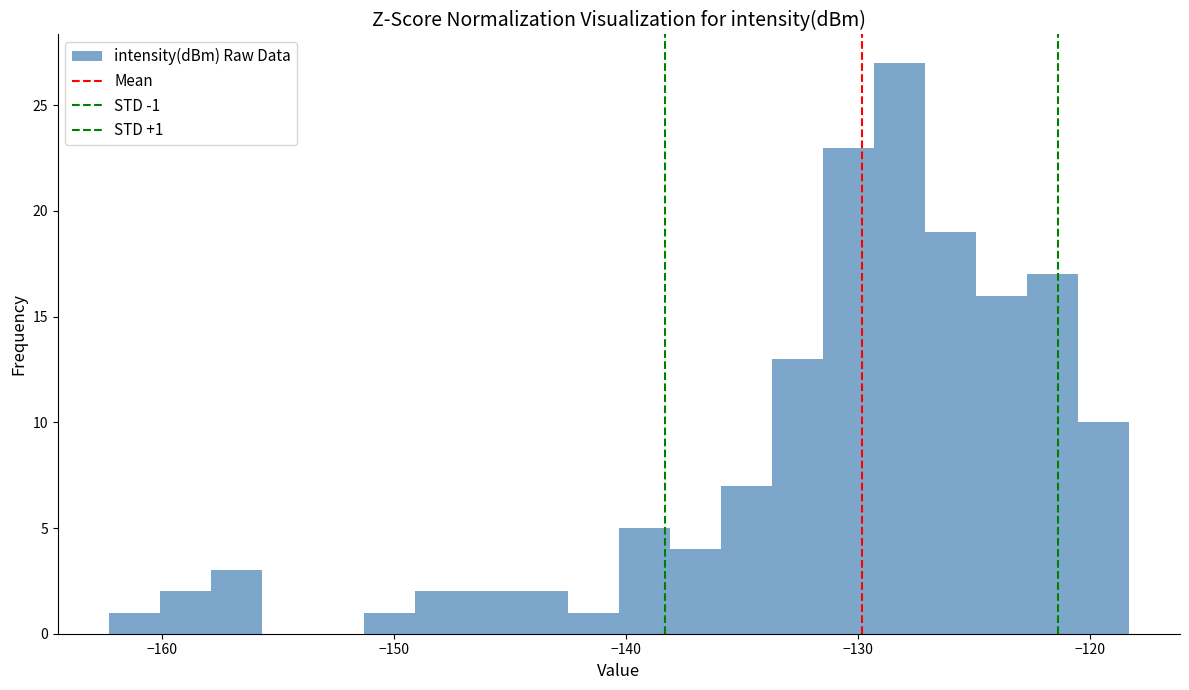

Read against the x-axis, roughly where is the centre of the tallest bar?

-128